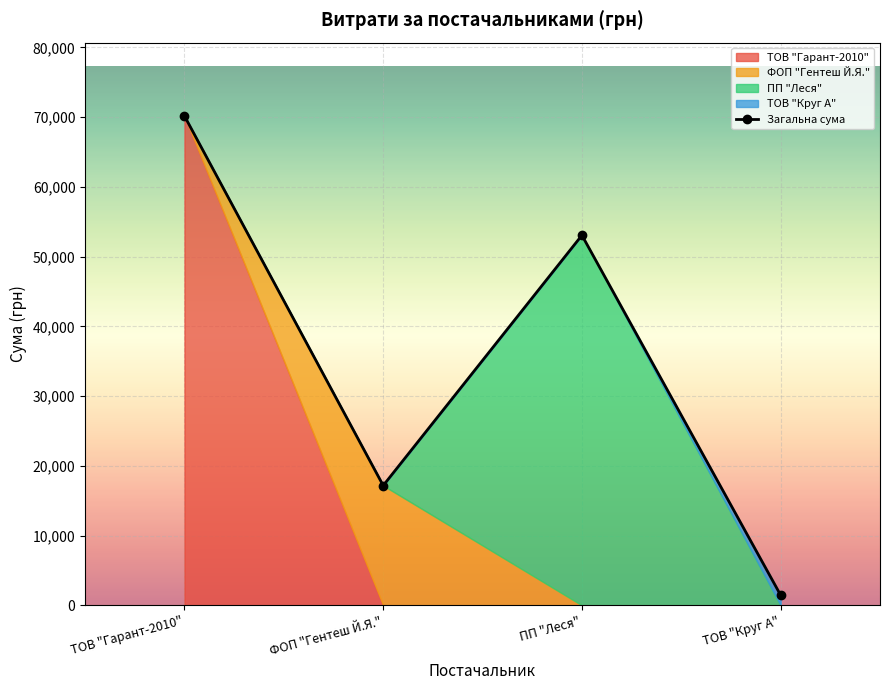

Which category has the highest value across all series?

ТОВ "Гарант-2010"